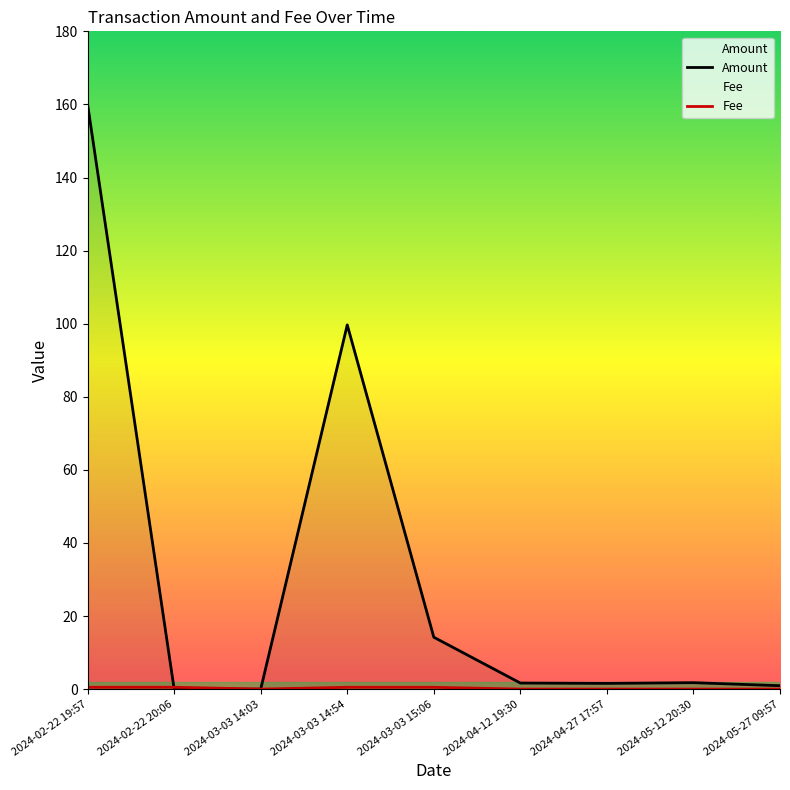

Rank the series by their maximum value, from highest to lowest.

Amount, Fee